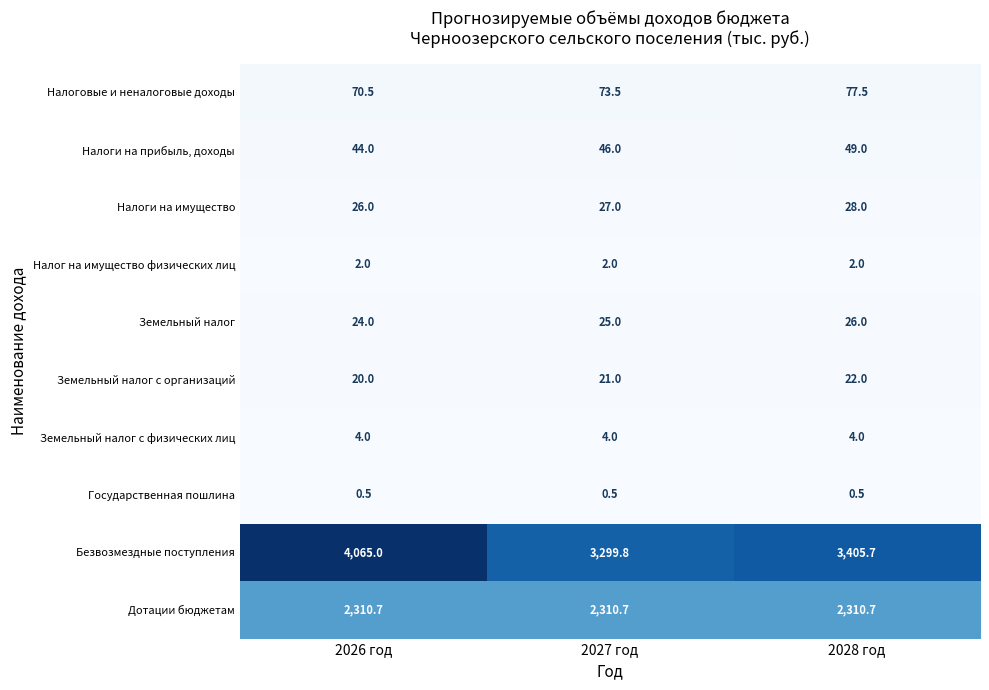

Count the number of categories in the chart.

3